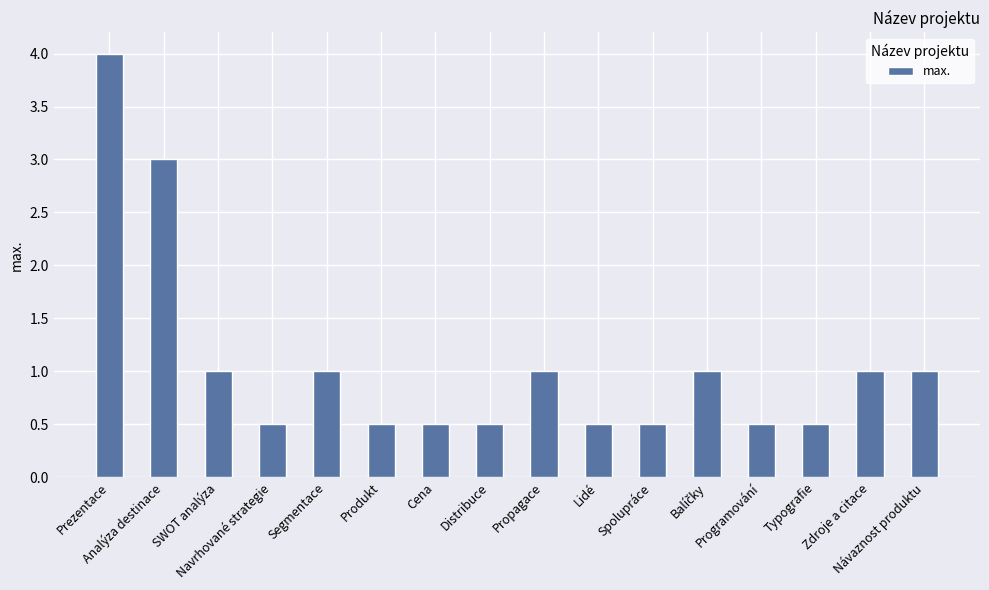

What is the difference between the maximum and minimum values?

3.5